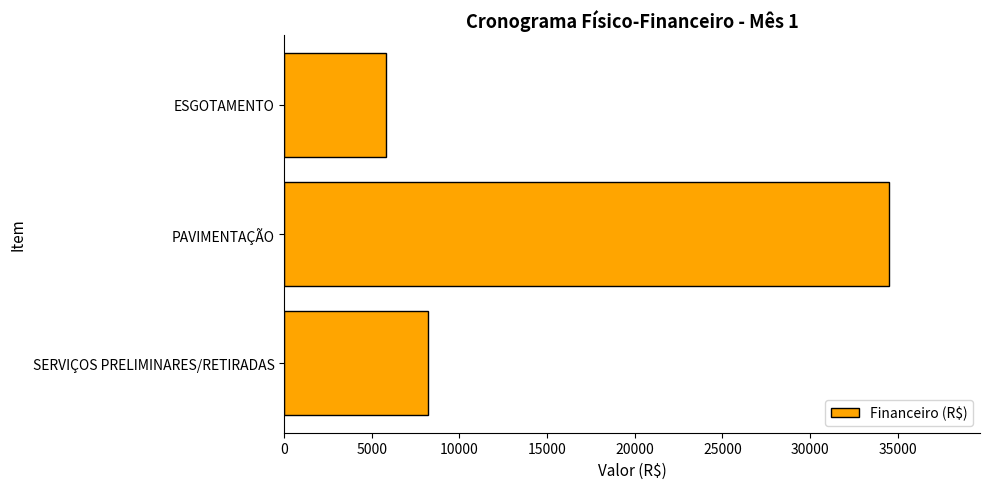

At which category does the chart reach its minimum across all series?

ESGOTAMENTO